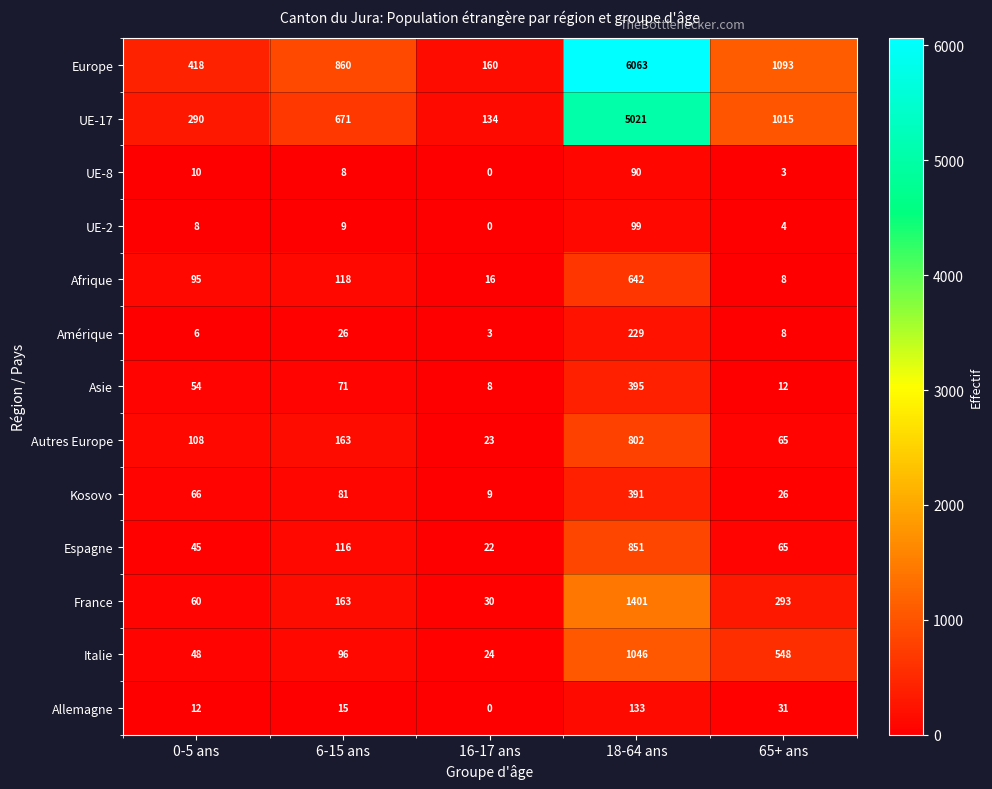

What is the total value across all series at 6-15 ans?

2397